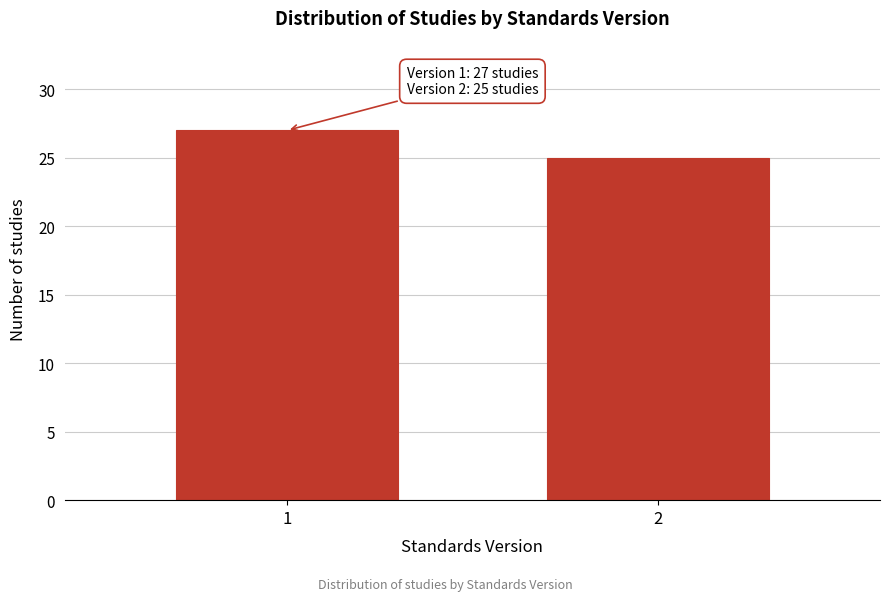

Reading right to left, transcribe all the data shown in this chart.

25	27